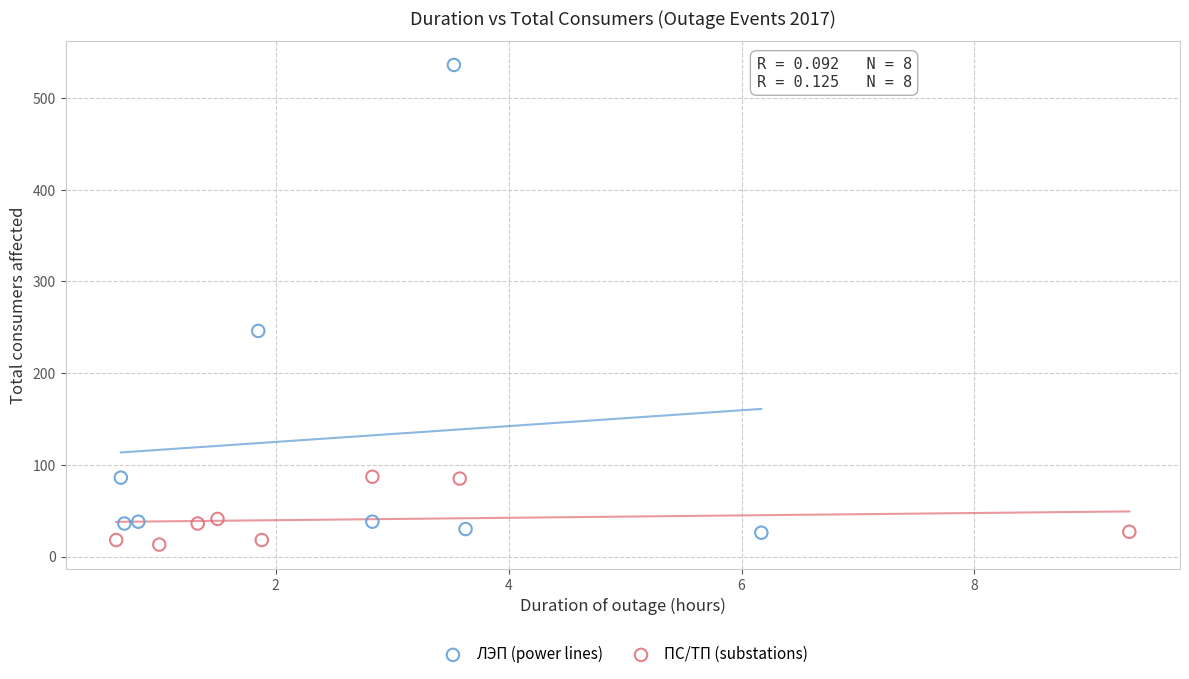

Which series reaches the maximum Y coordinate?

ЛЭП (power lines)